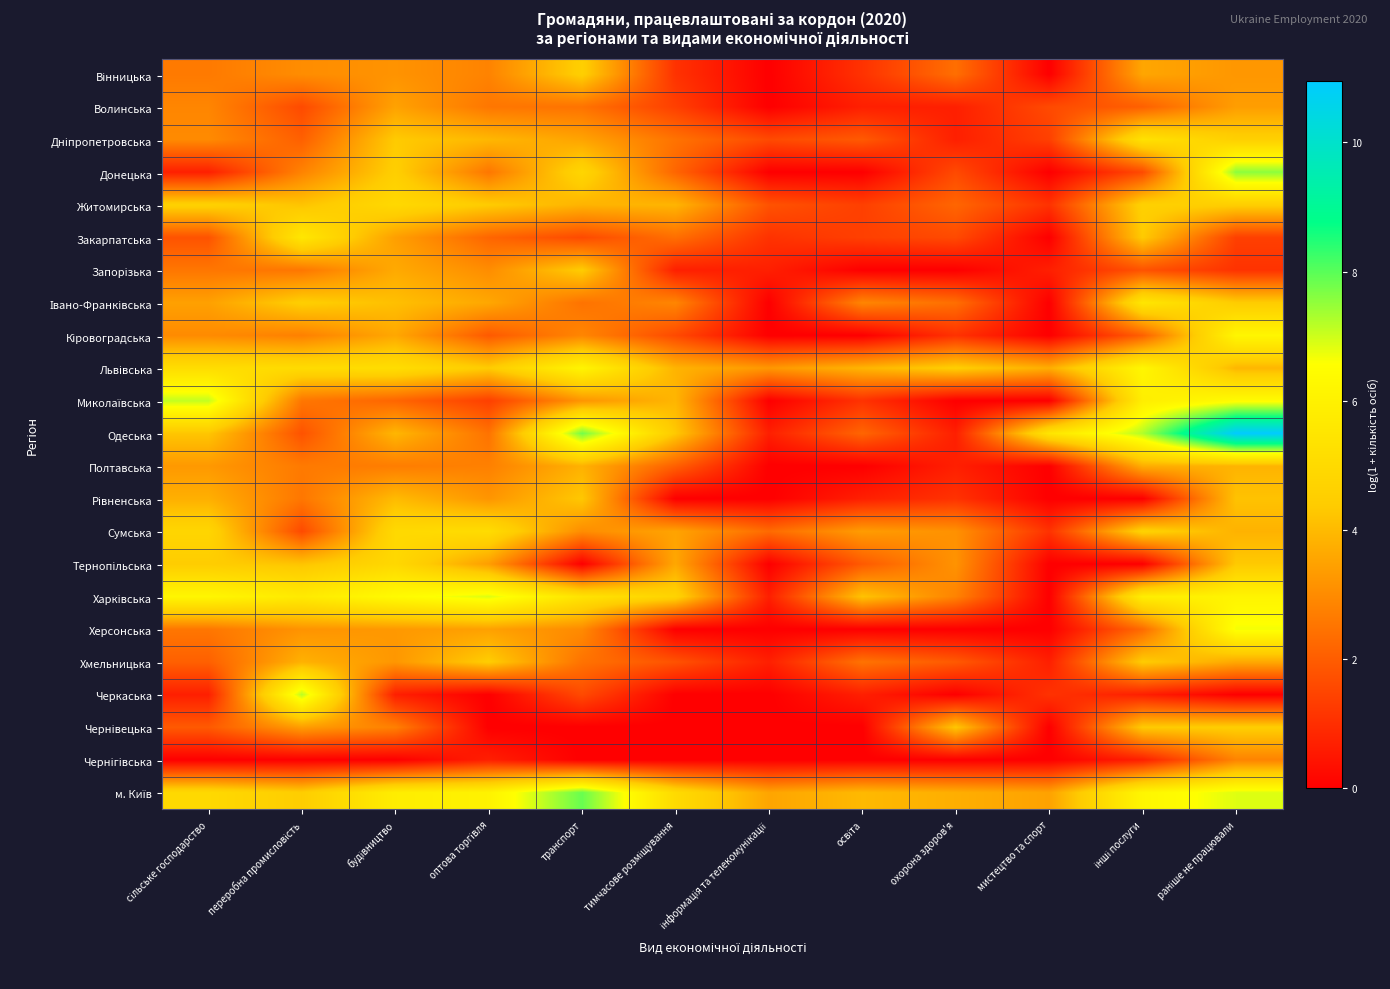

Which series has the widest spread of values?

Одеська